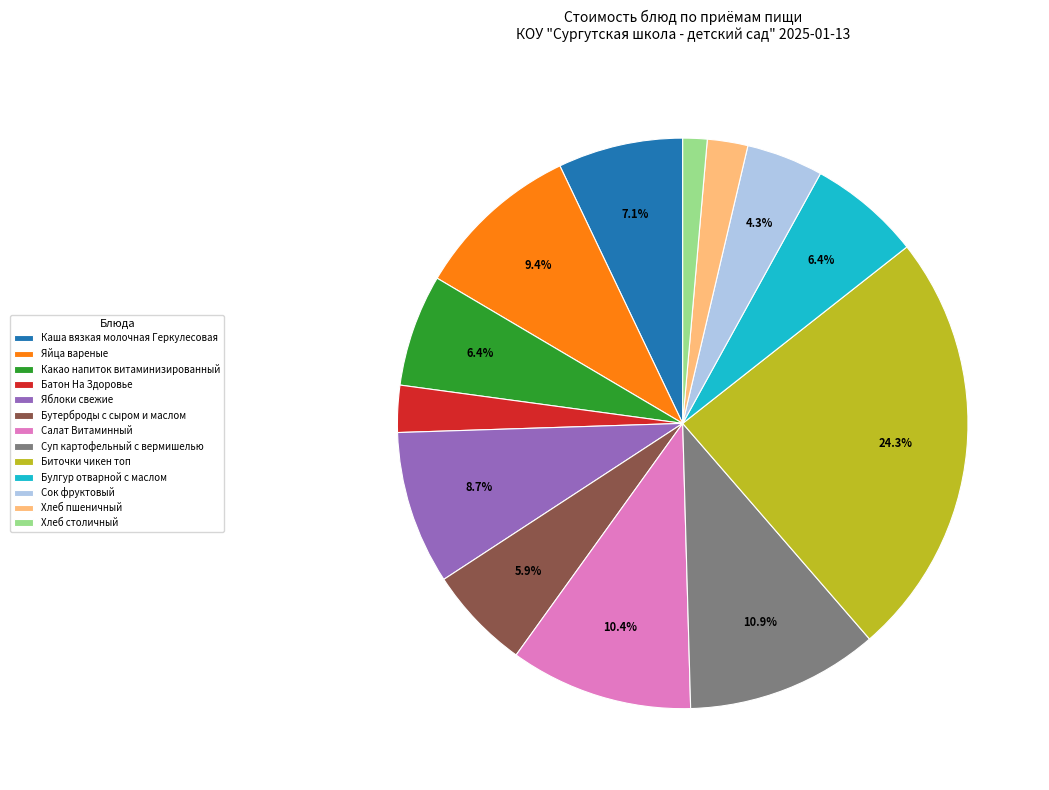

What is the ratio of the value at Батон На Здоровье to the value at Биточки чикен топ?

0.1